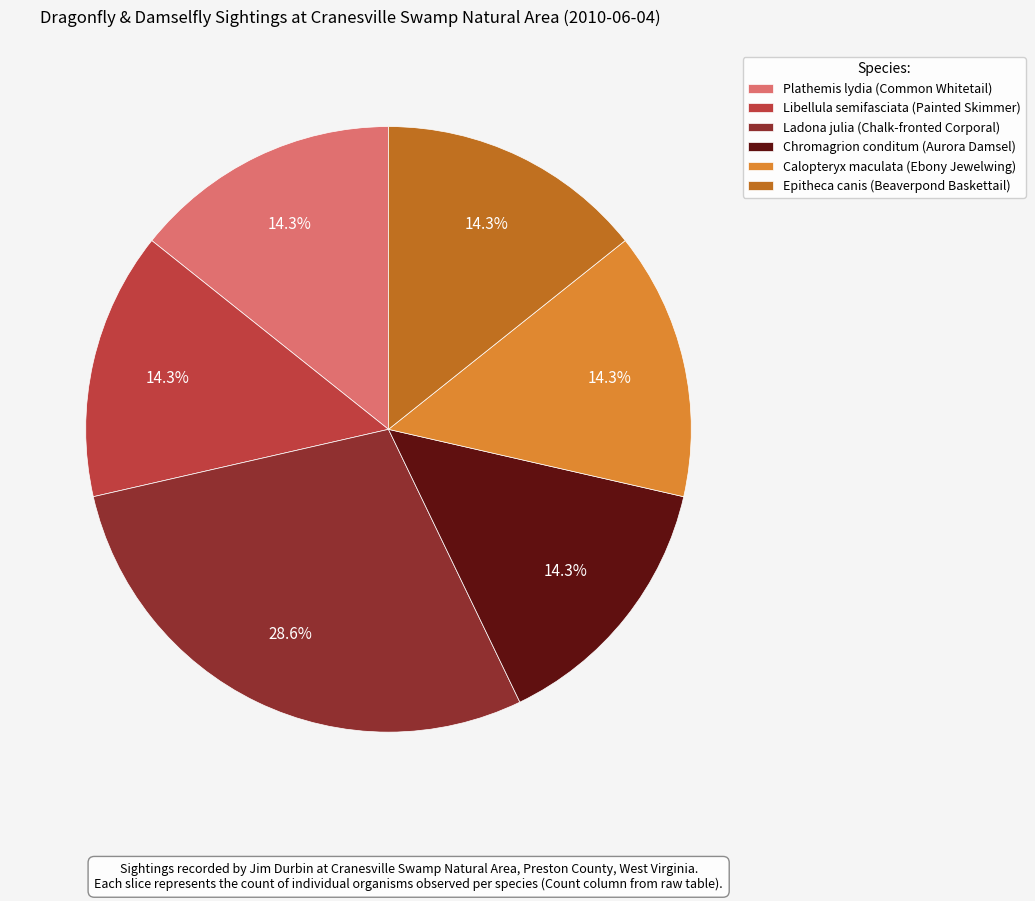

Which category has the biggest portion of the pie?

Ladona julia (Chalk-fronted Corporal)